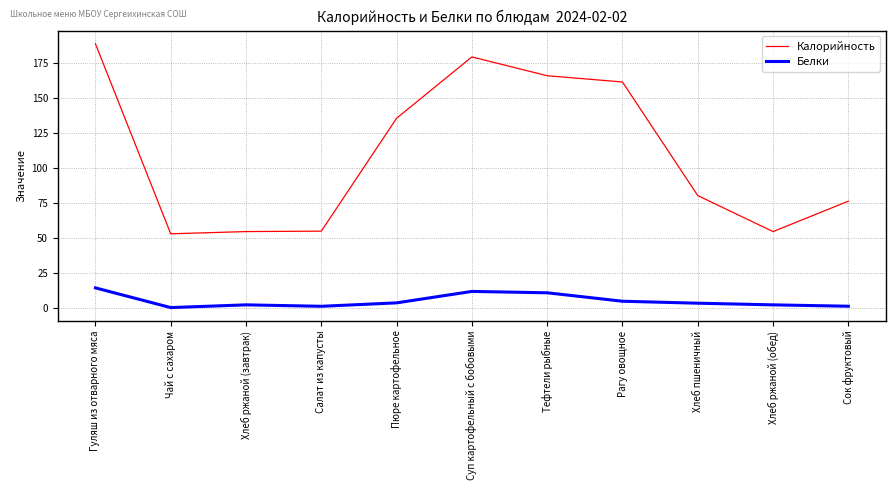

What position from the right is Чай с сахаром?

10